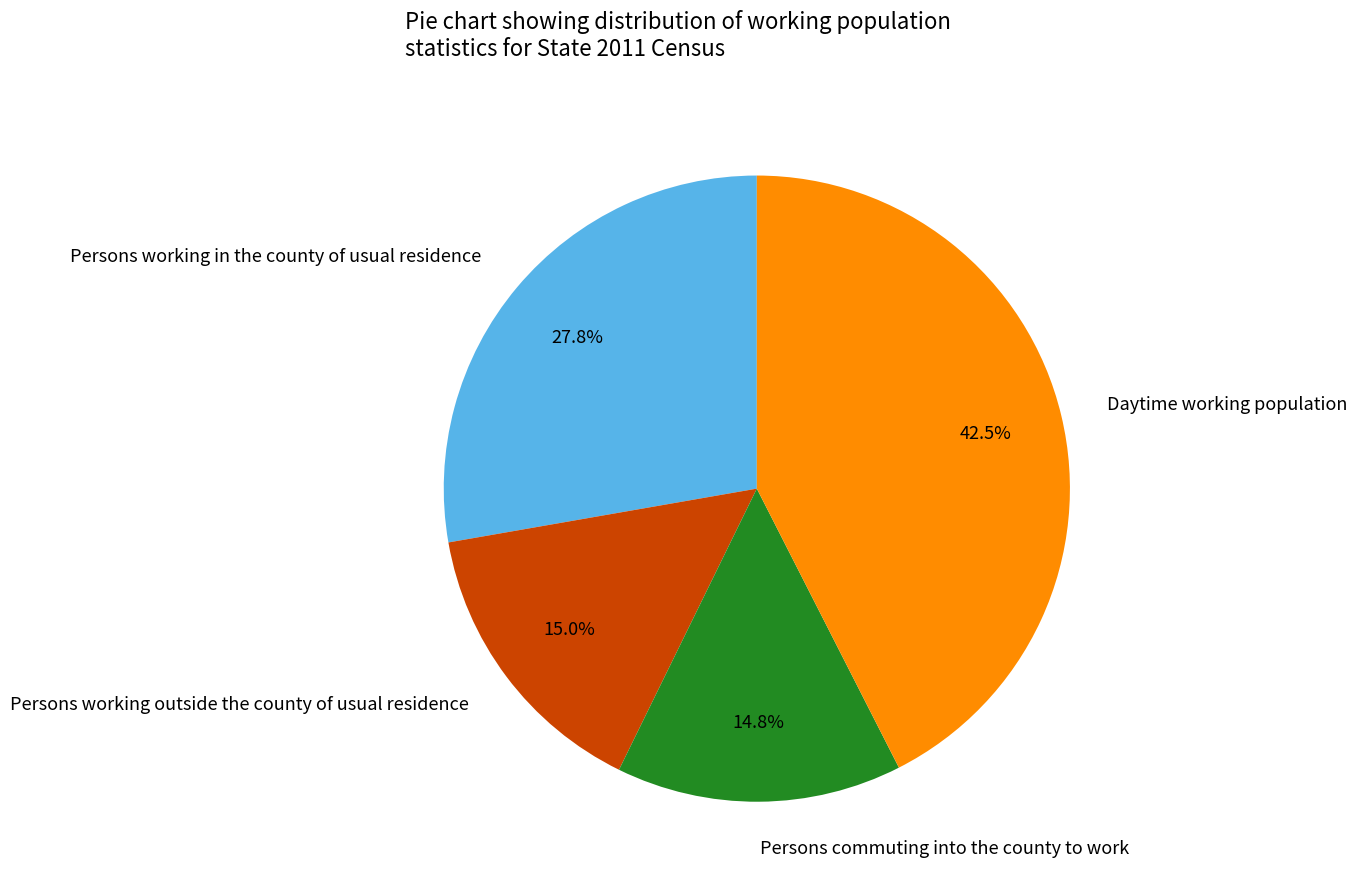

Is there a majority slice in this chart?

No